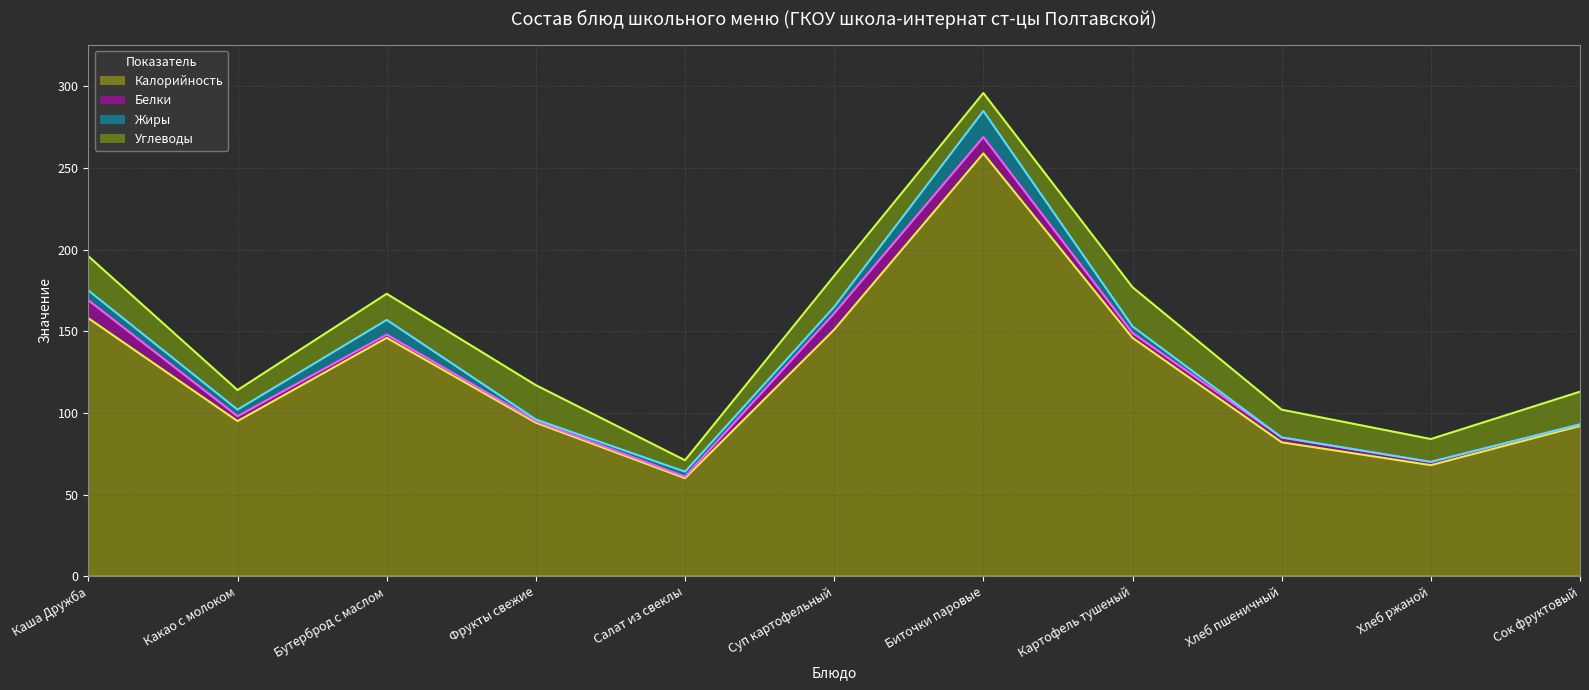

Reading left to right, transcribe all the data shown in this chart.

Калорийность (линия): Каша Дружба=158	Какао с молоком=95	Бутерброд с маслом=146	Фрукты свежие=94	Салат из свеклы=60	Суп картофельный=151	Биточки паровые=259	Картофель тушеный=146	Хлеб пшеничный=82	Хлеб ржаной=68	Сок фруктовый=92
Белки (линия): Каша Дружба=169	Какао с молоком=98	Бутерброд с маслом=148	Фрукты свежие=95	Салат из свеклы=61	Суп картофельный=161	Биточки паровые=269	Картофель тушеный=149	Хлеб пшеничный=85	Хлеб ржаной=70	Сок фруктовый=93
Жиры (линия): Каша Дружба=175	Какао с молоком=102	Бутерброд с маслом=157	Фрукты свежие=96	Салат из свеклы=64	Суп картофельный=165	Биточки паровые=285	Картофель тушеный=153	Хлеб пшеничный=85	Хлеб ржаной=70	Сок фруктовый=93
Углеводы (линия): Каша Дружба=196	Какао с молоком=114	Бутерброд с маслом=173	Фрукты свежие=117	Салат из свеклы=71	Суп картофельный=184	Биточки паровые=296	Картофель тушеный=177	Хлеб пшеничный=102	Хлеб ржаной=84	Сок фруктовый=113